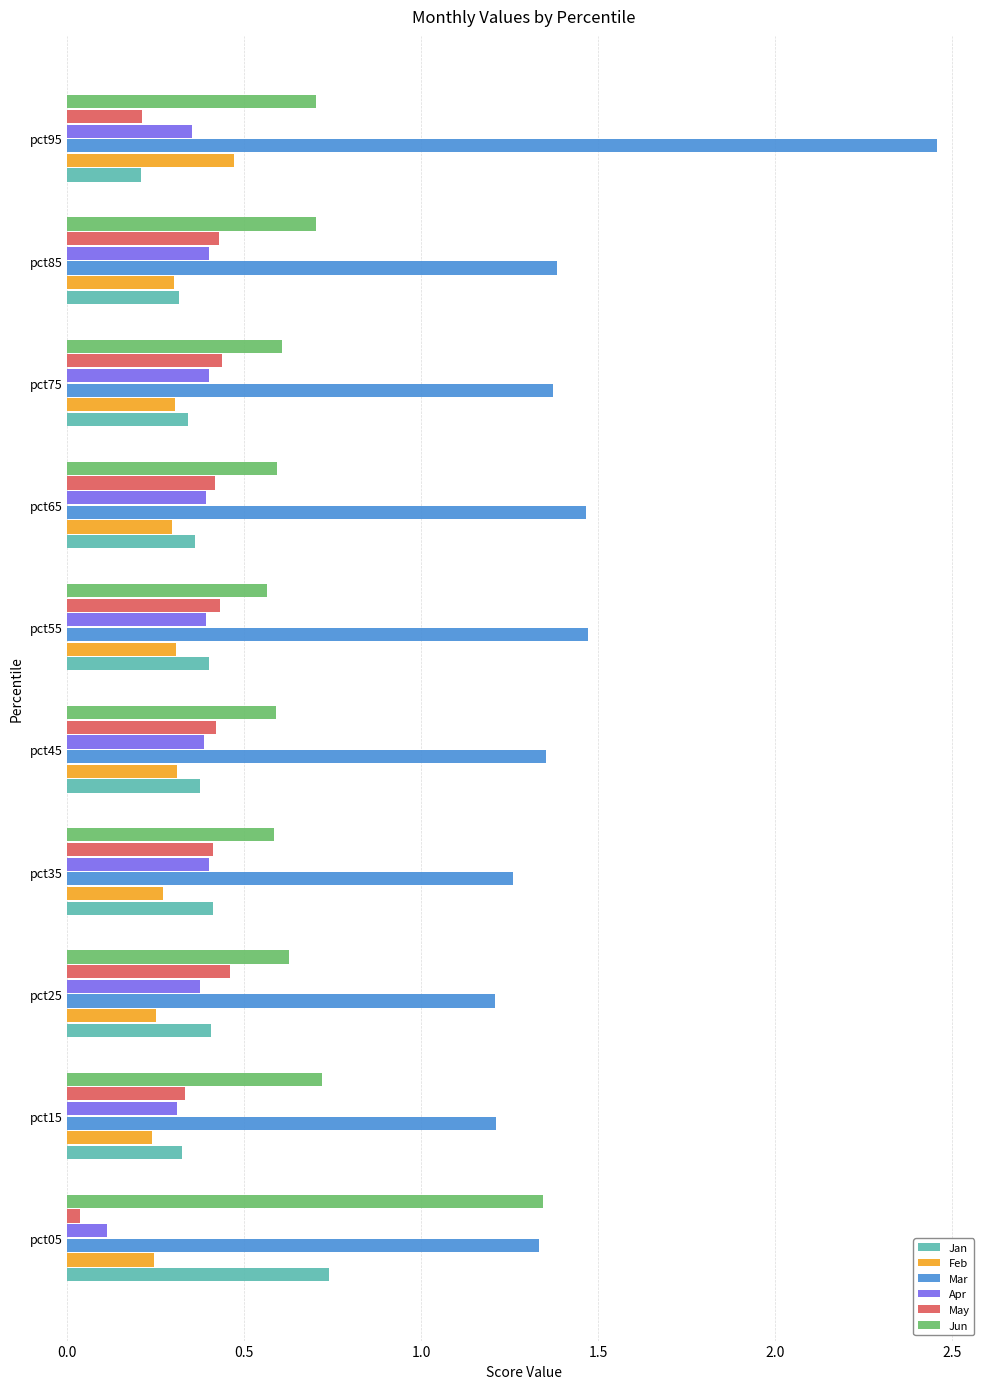

At which label is Apr closest to 0?

pct05